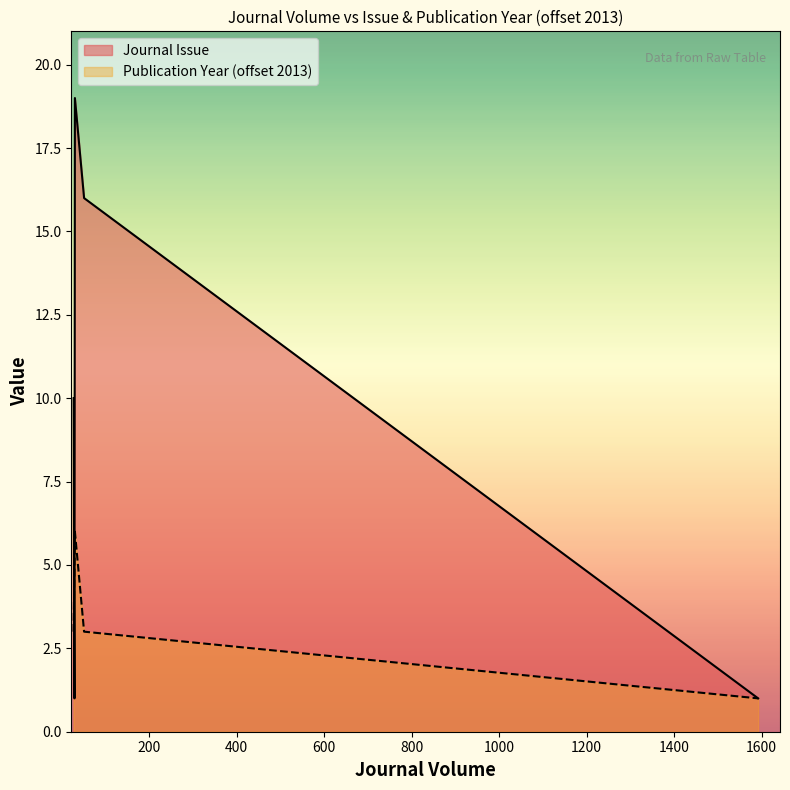

At which label does Journal Issue first exceed 5?

27